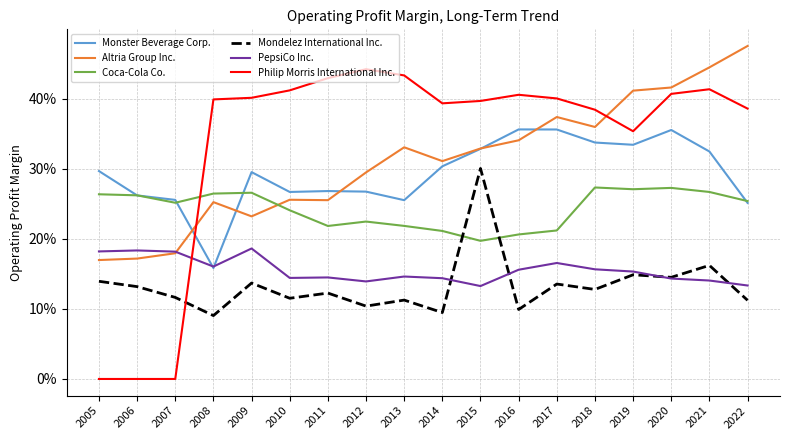

What is the minimum value for Monster Beverage Corp.?

0.2